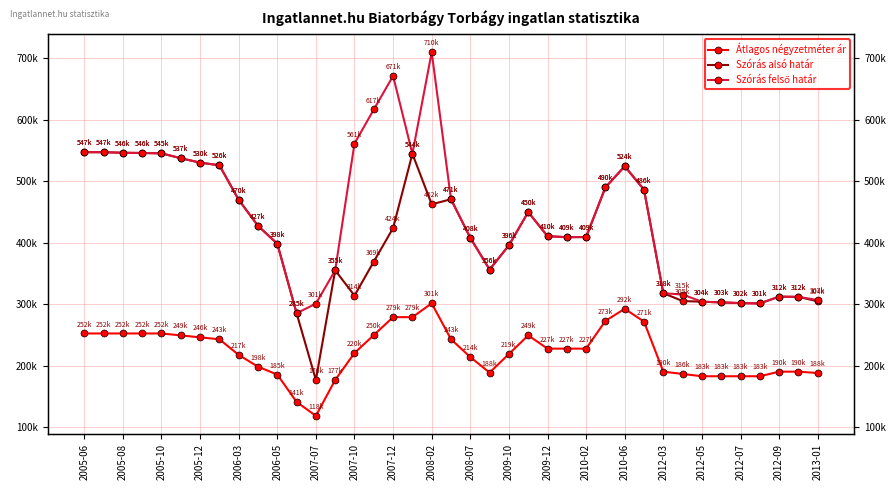

List the series in order of their peak value, lowest first.

Átlagos négyzetméter ár, Szórás alsó határ, Szórás felső határ